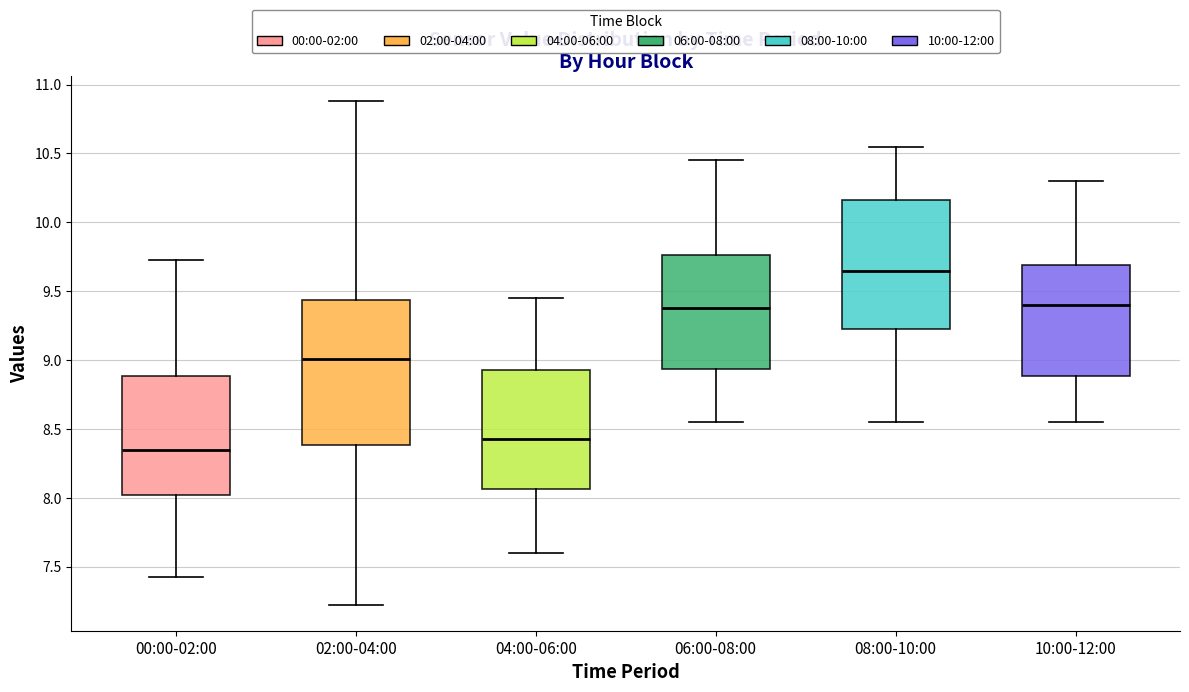

Which box has the highest median line?

08:00-10:00